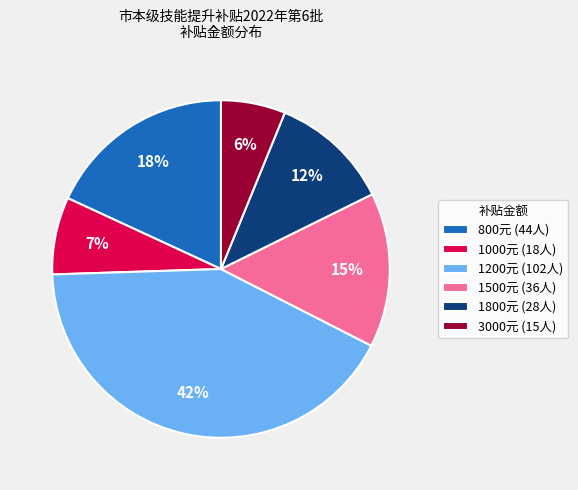

Which has a higher value, 3000元 (15人) or 1800元 (28人)?

1800元 (28人)